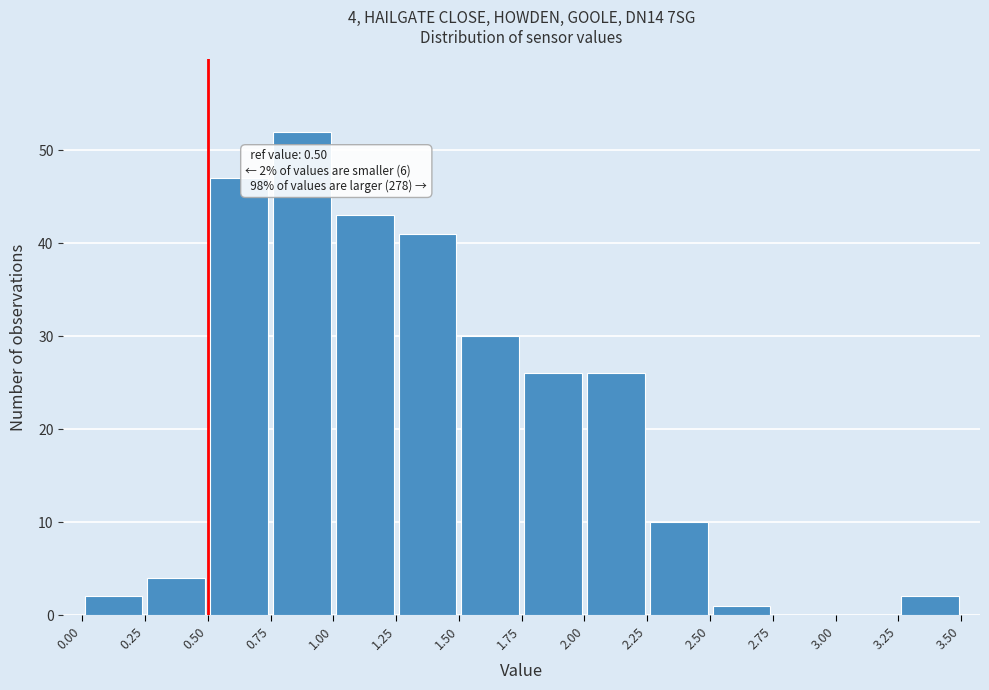

Which range on the x-axis has the tallest bar?

0.75 to 1.00